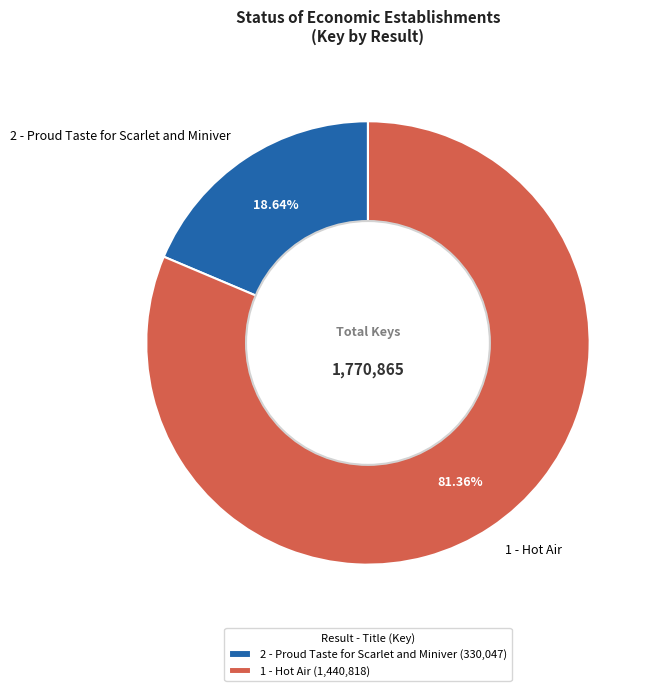

True or false: 1 - Hot Air accounts for 81% of the total.

True